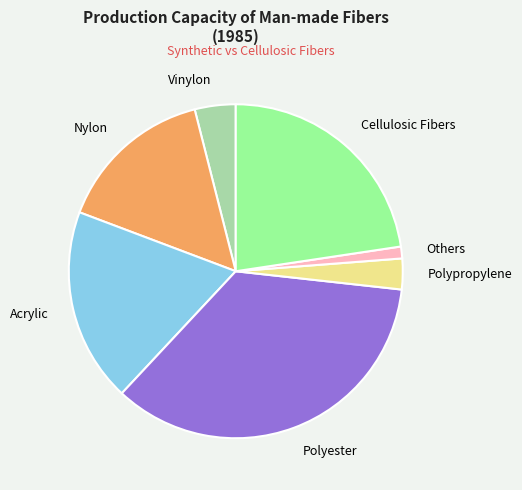

Count the number of slices in the pie.

7